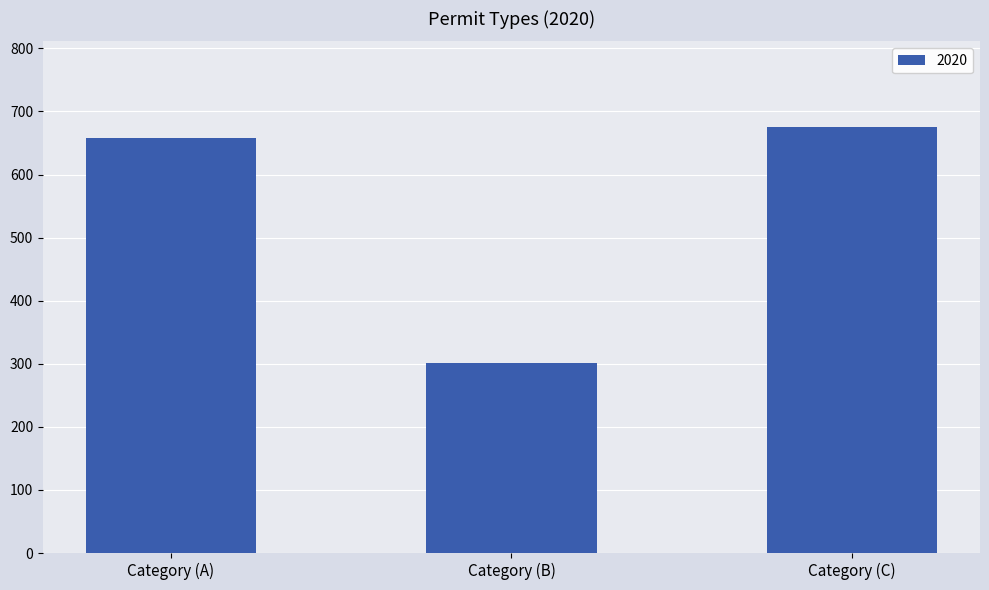

The chart shows a value of 302 at Category (B). True or false?

True